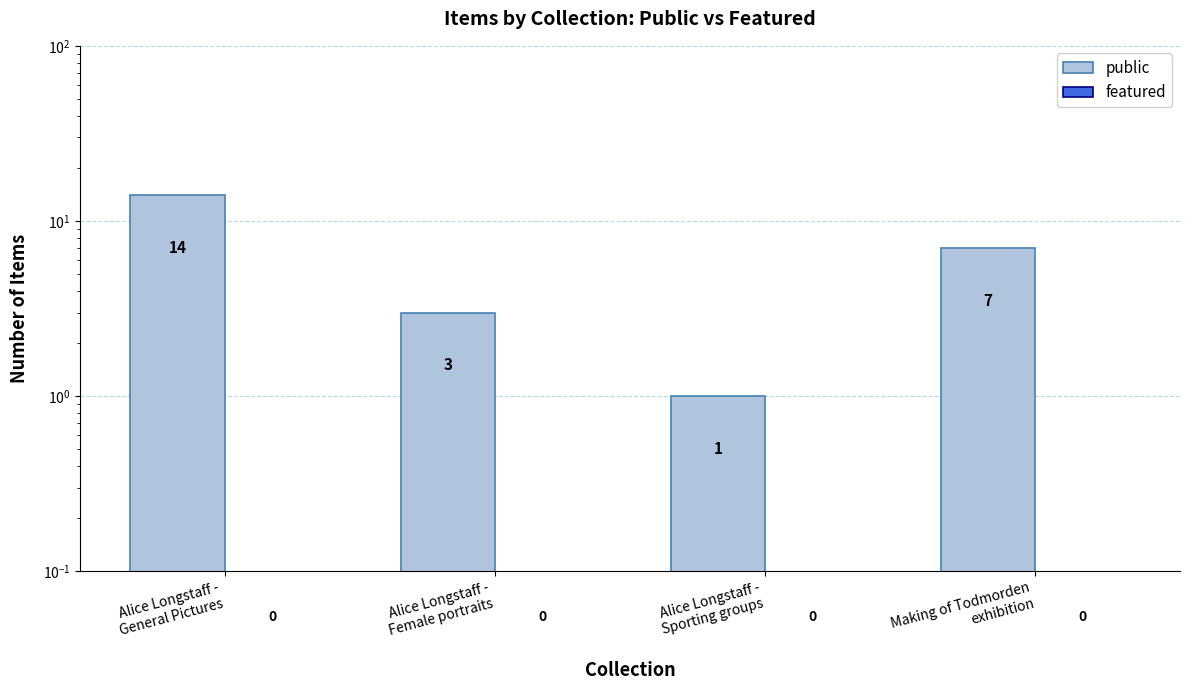

How many distinct data groups are displayed?

2